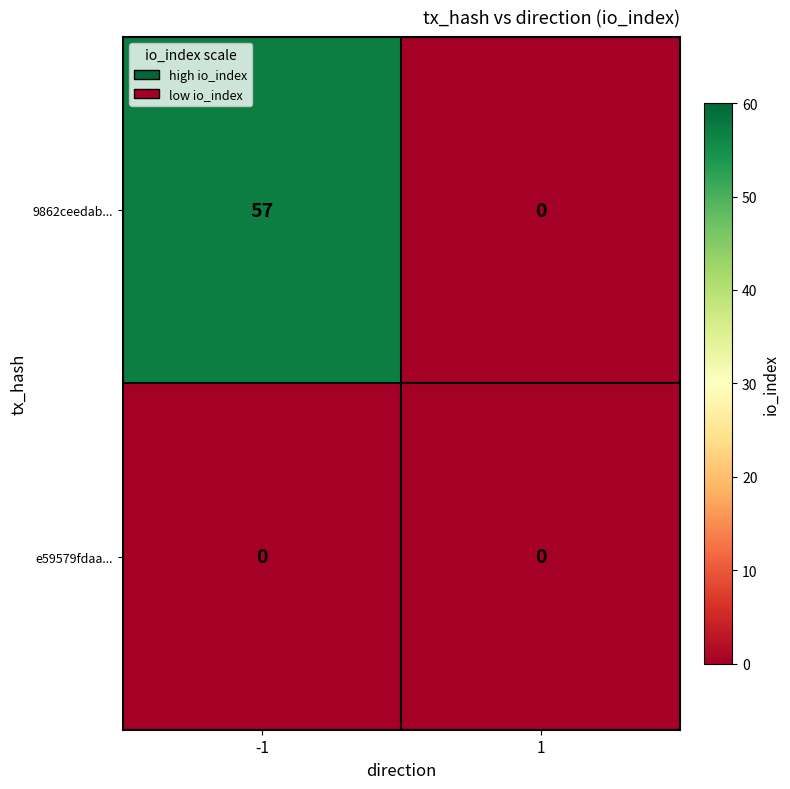

Is it true that 9862ceedab... equals 0 at 1?

True